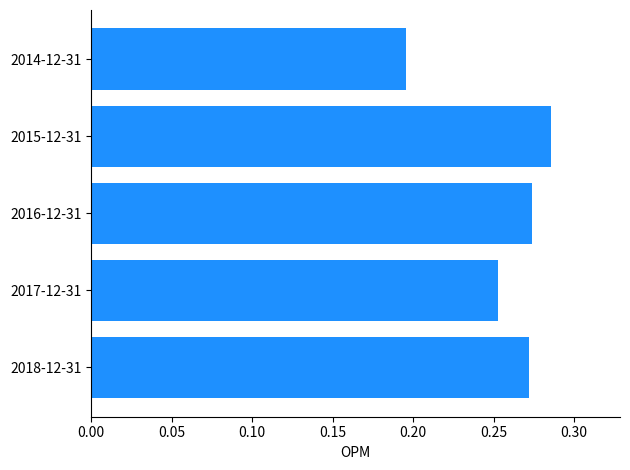

Which category has the lowest value across all series?

2014-12-31